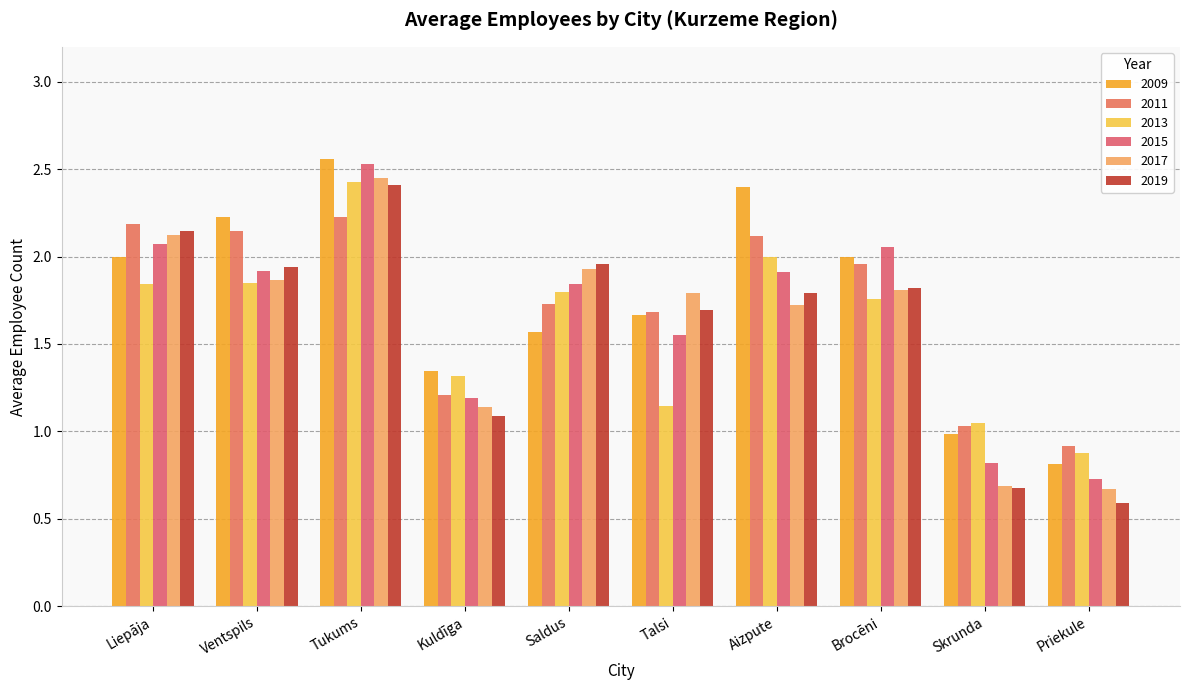

At which category is the sum across all series the highest?

Tukums